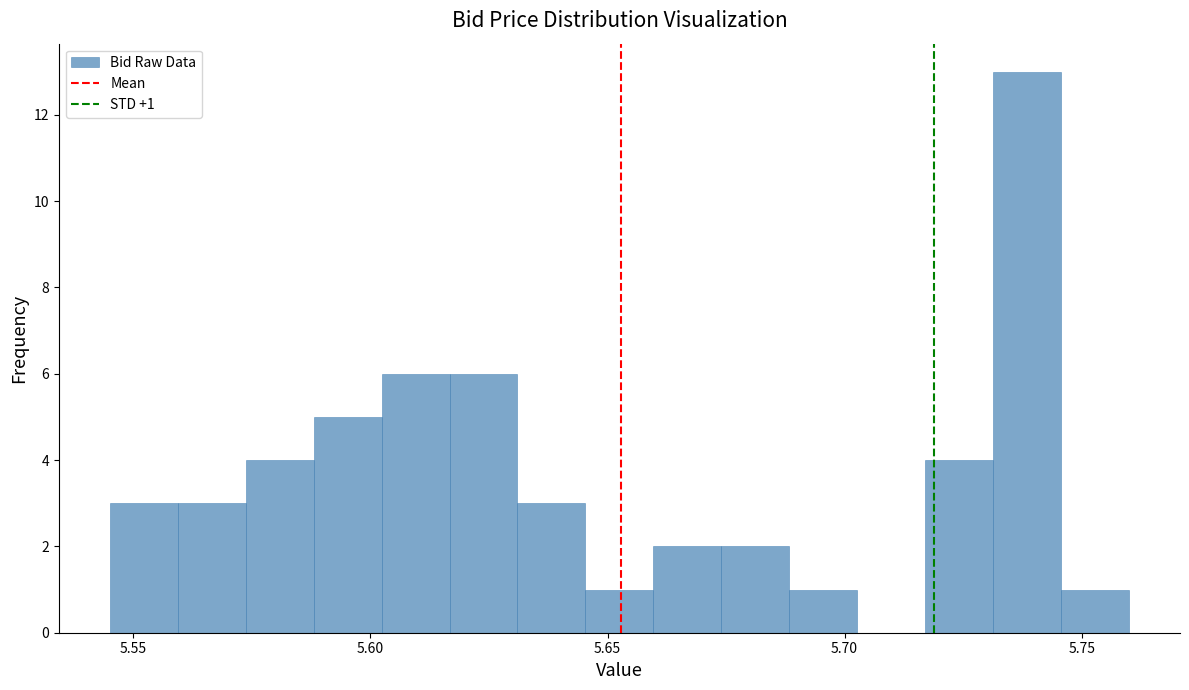

Around what value on the x-axis is the tallest bar? Give the approximate position of its centre, as read against the axis.

5.740